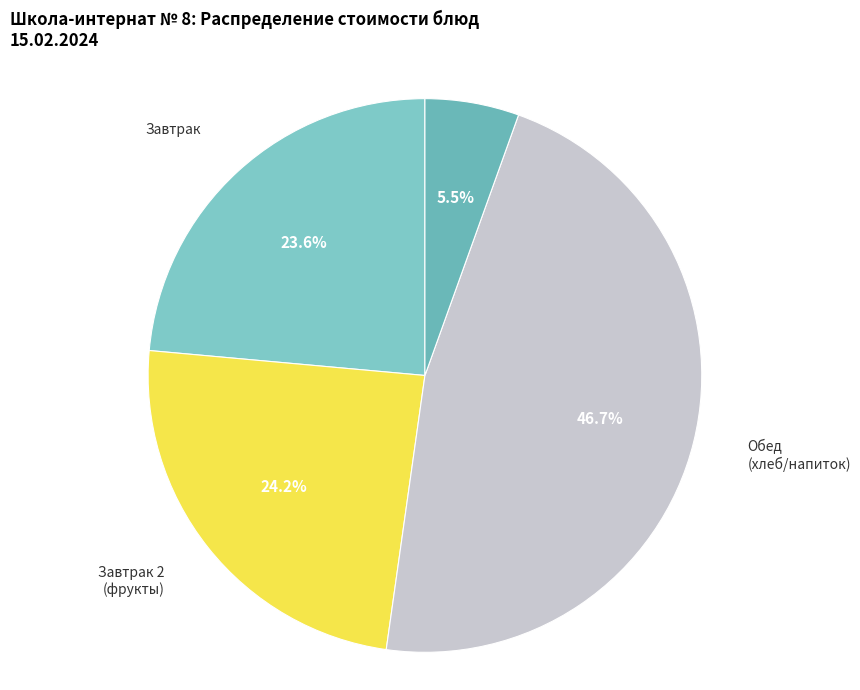

Count the number of slices in the pie.

4